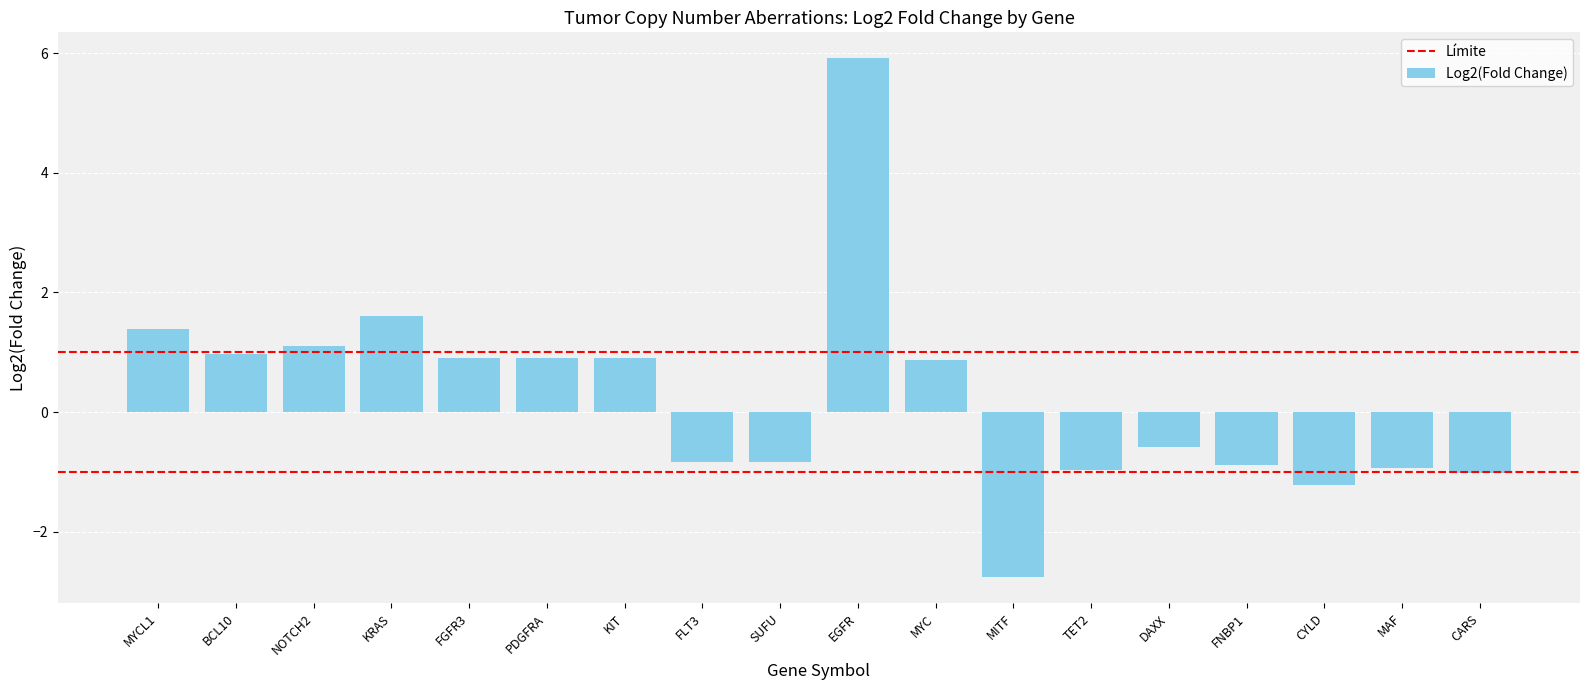

What is the value of the 1st bar from the left?

1.4